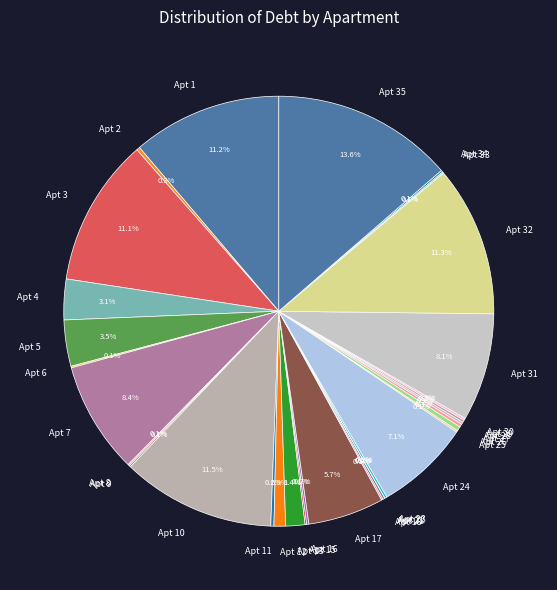

Do Apt 1 and Apt 35 together represent more than half of the pie?

No